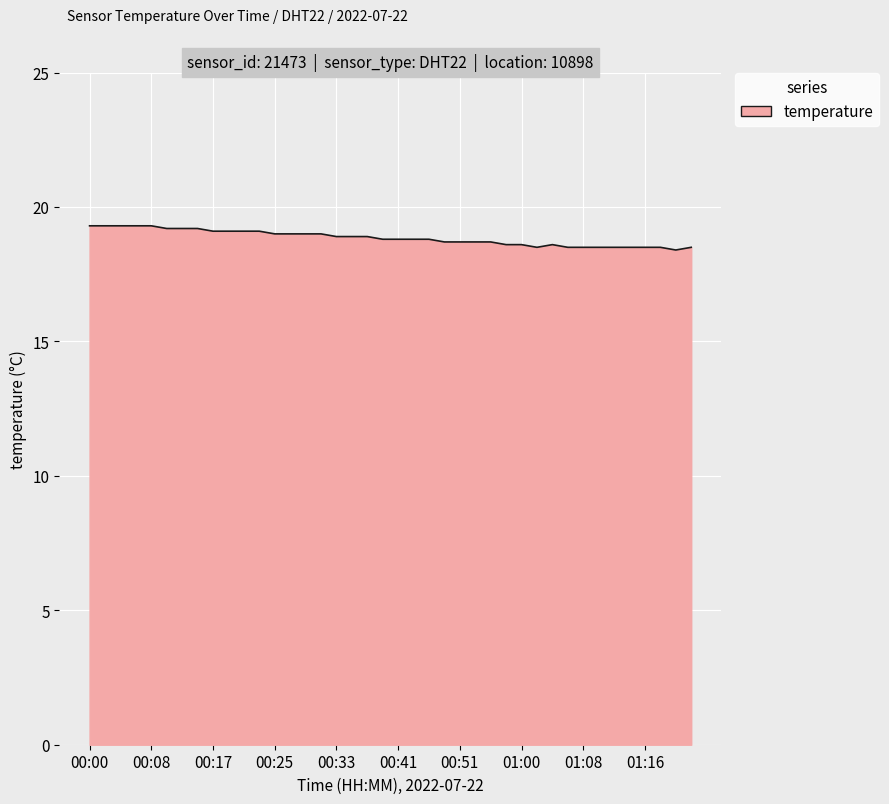

Count the number of categories in the chart.

40